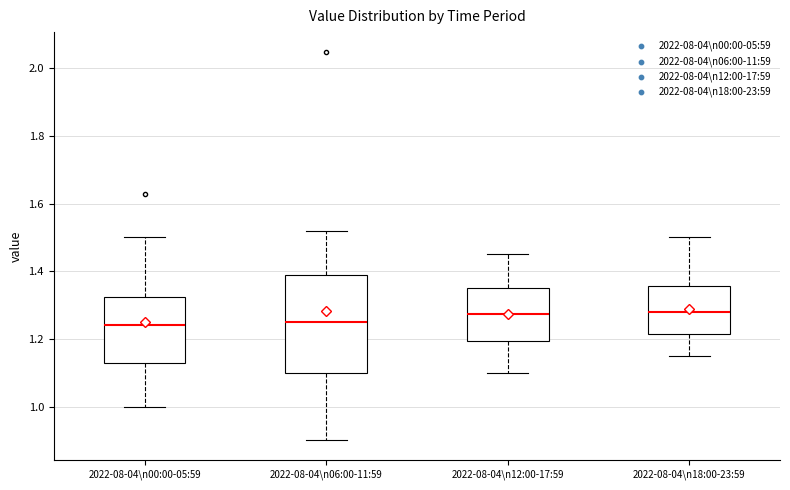

Comparing the boxes themselves (not the whiskers), which one is the tallest?

2022-08-04\n06:00-11:59